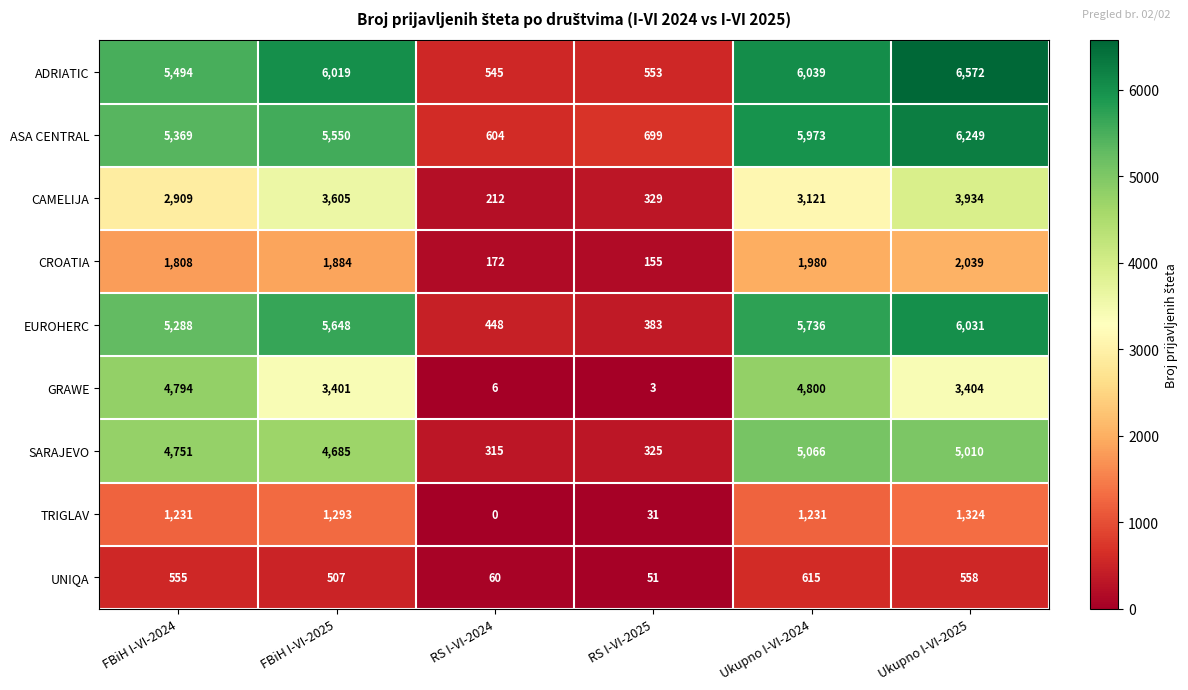

Where is ASA CENTRAL nearest to the value 3426?

FBiH I-VI-2024